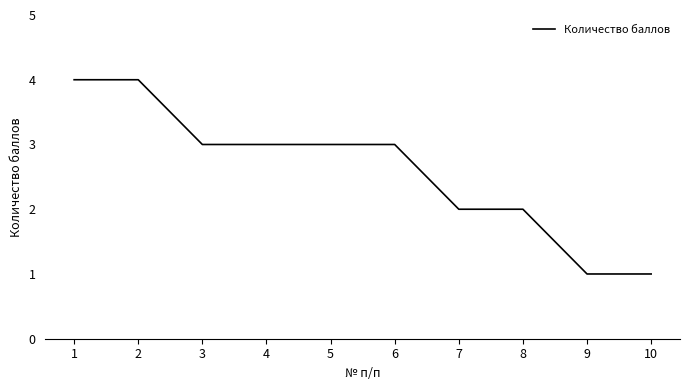

Which has a higher value, 3 or 8?

3